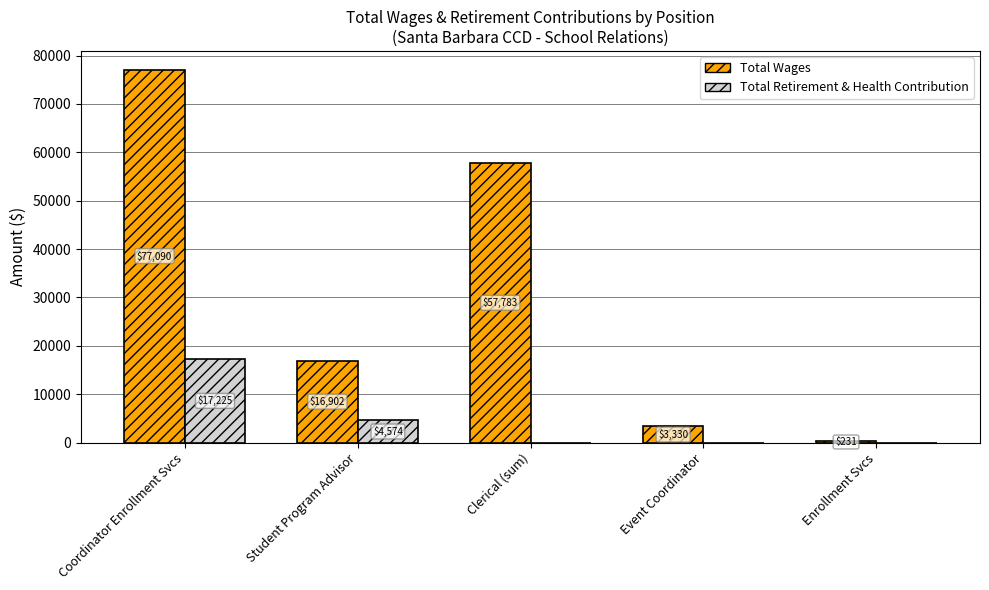

At which label is Total Wages closest to 38660?

Clerical (sum)